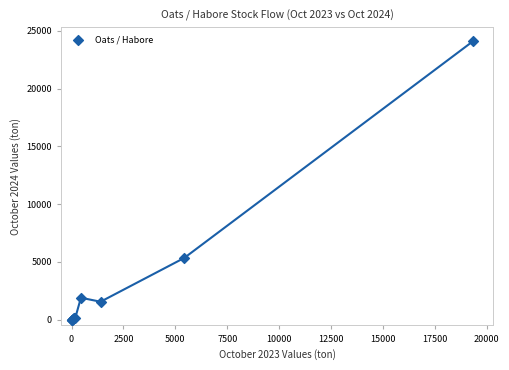

What Y value in the scatter plot is closest to 12061?

5352